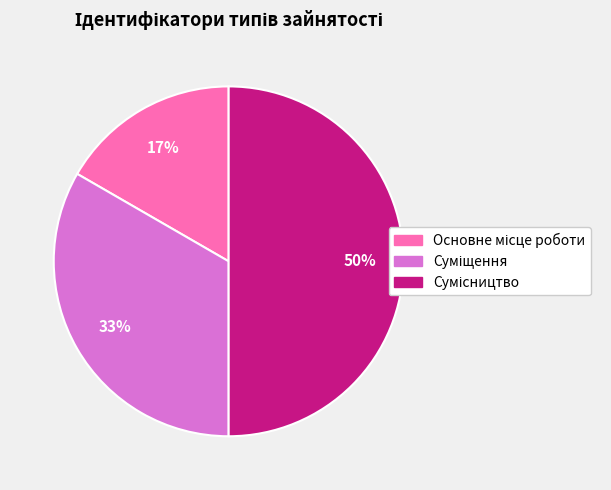

To the nearest percent, what is the average slice percentage?

33%